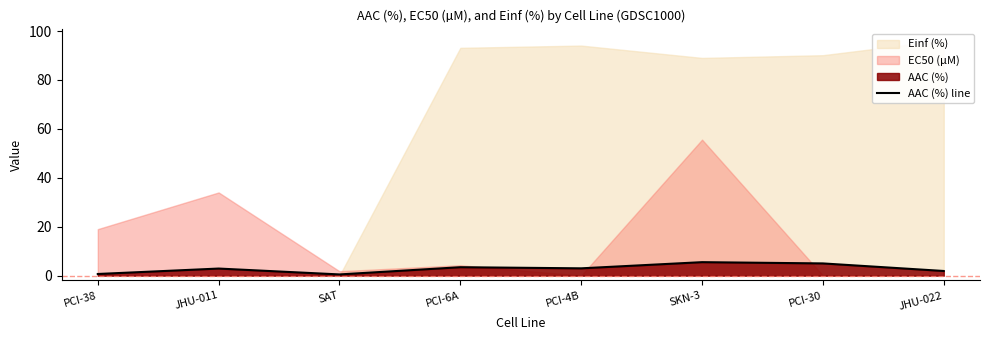

Which has a higher value, PCI-4B or SAT?

PCI-4B